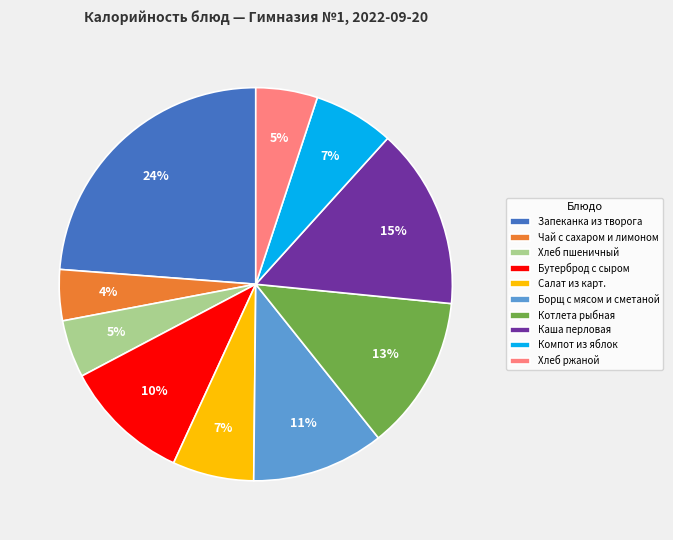

Which slice is the largest?

Запеканка из творога